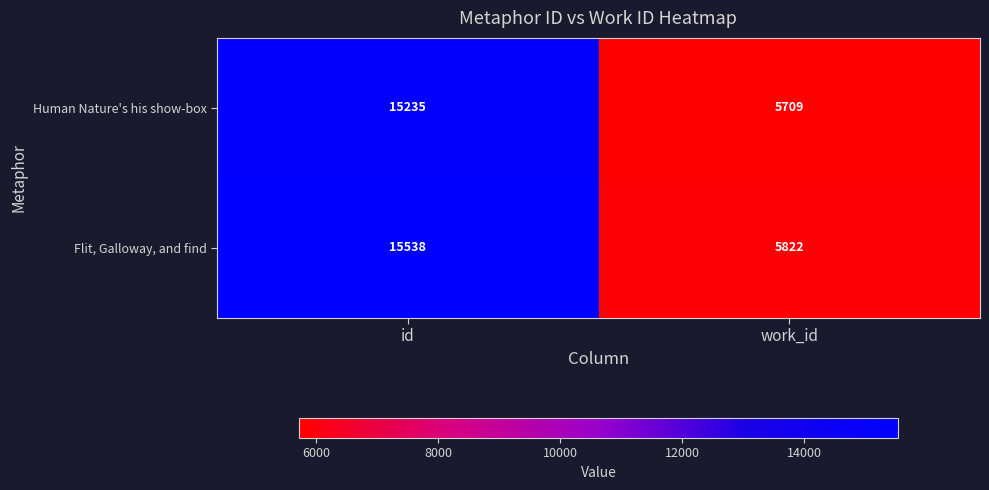

The Flit, Galloway, and find series shows 5822 at work_id. True or false?

True